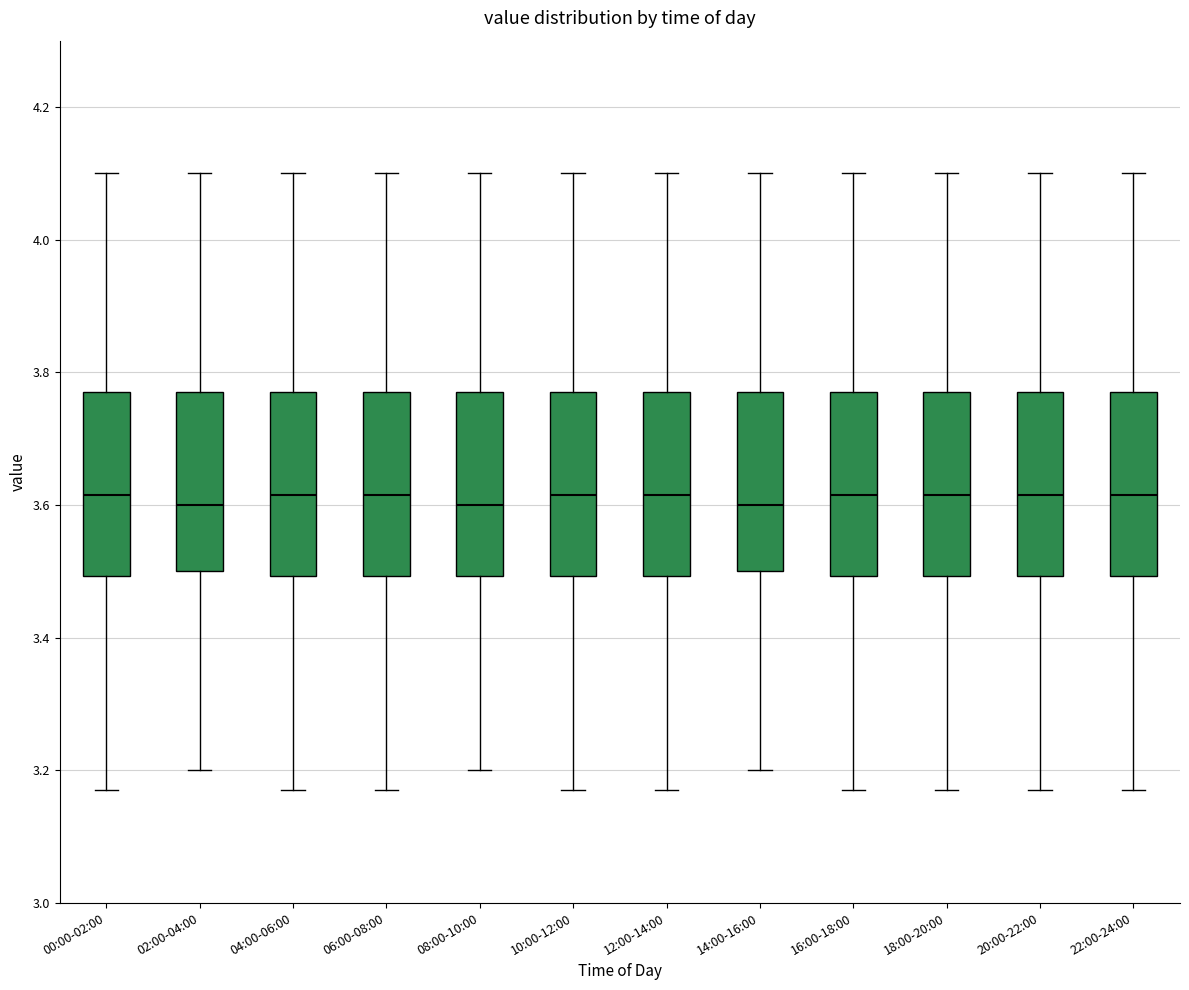

Reading left to right, read every box against the y-axis: the position of its median line, the range the box covers, and the ends of its whiskers. The values are not printed on the chart, so give them approximately, as read against the axis.

00:00-02:00: median 3.62, box 3.50 to 3.78, whiskers 3.18 to 4.10
02:00-04:00: median 3.60, box 3.50 to 3.78, whiskers 3.20 to 4.10
04:00-06:00: median 3.62, box 3.50 to 3.78, whiskers 3.18 to 4.10
06:00-08:00: median 3.62, box 3.50 to 3.78, whiskers 3.18 to 4.10
08:00-10:00: median 3.60, box 3.50 to 3.78, whiskers 3.20 to 4.10
10:00-12:00: median 3.62, box 3.50 to 3.78, whiskers 3.18 to 4.10
12:00-14:00: median 3.62, box 3.50 to 3.78, whiskers 3.18 to 4.10
14:00-16:00: median 3.60, box 3.50 to 3.78, whiskers 3.20 to 4.10
16:00-18:00: median 3.62, box 3.50 to 3.78, whiskers 3.18 to 4.10
18:00-20:00: median 3.62, box 3.50 to 3.78, whiskers 3.18 to 4.10
20:00-22:00: median 3.62, box 3.50 to 3.78, whiskers 3.18 to 4.10
22:00-24:00: median 3.62, box 3.50 to 3.78, whiskers 3.18 to 4.10